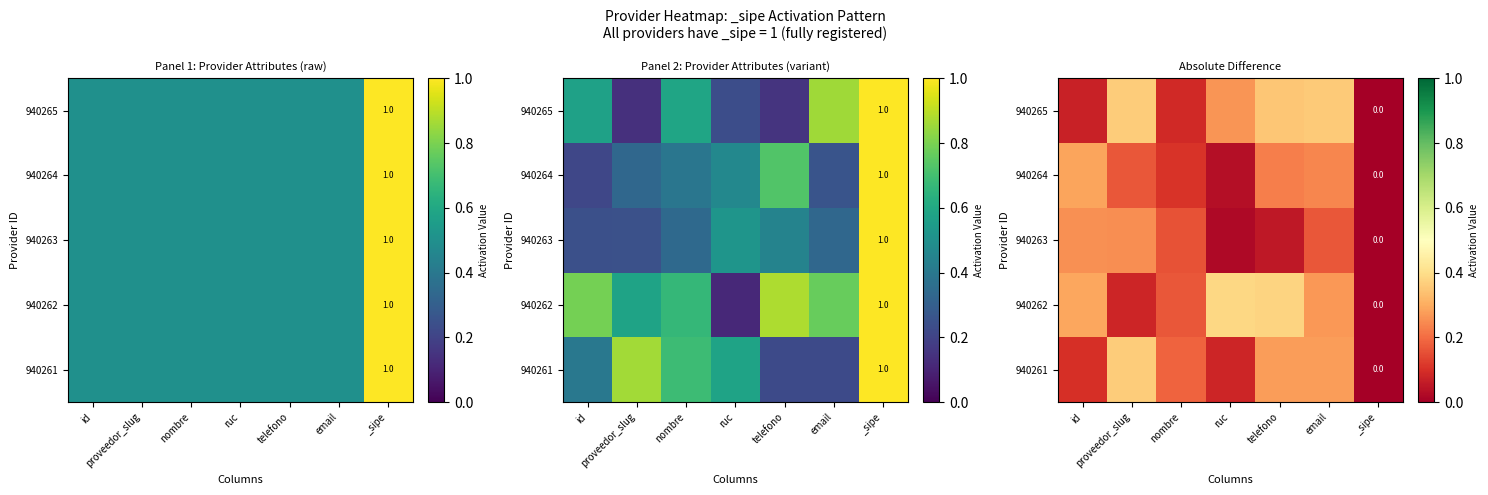

True or false: 940263 has a value of 0.3 at email.

False